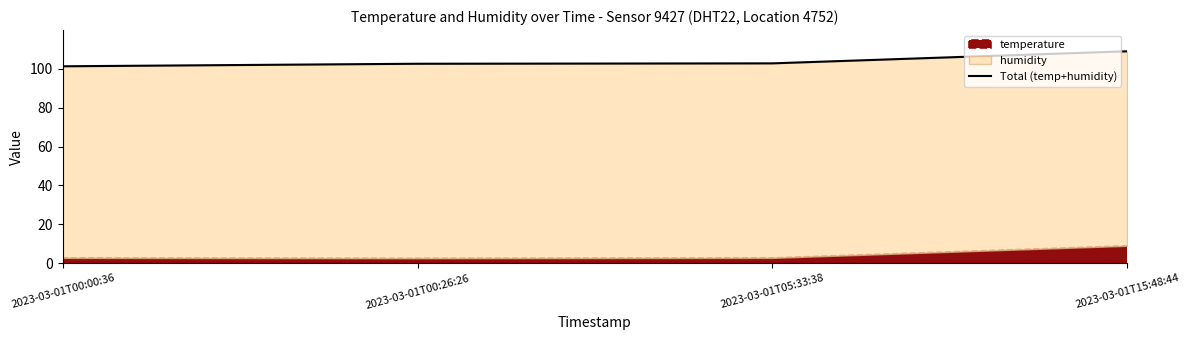

Which has a higher value, 2023-03-01T15:48:44 or 2023-03-01T00:00:36?

2023-03-01T15:48:44